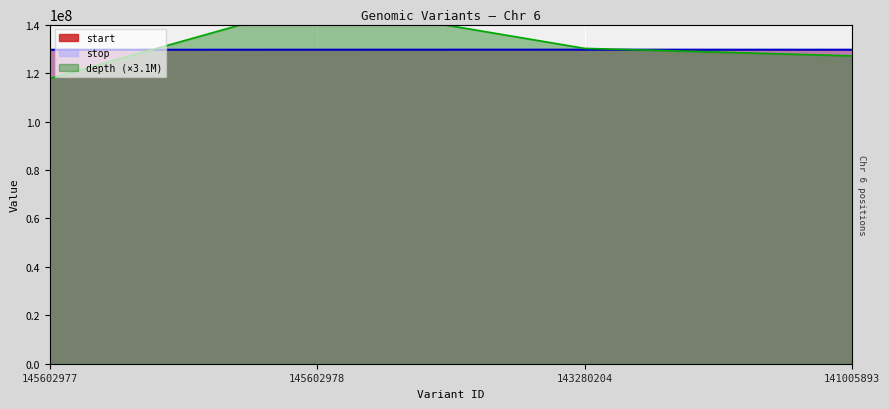

What is the difference between the highest and lowest values at 145602978?

19148923